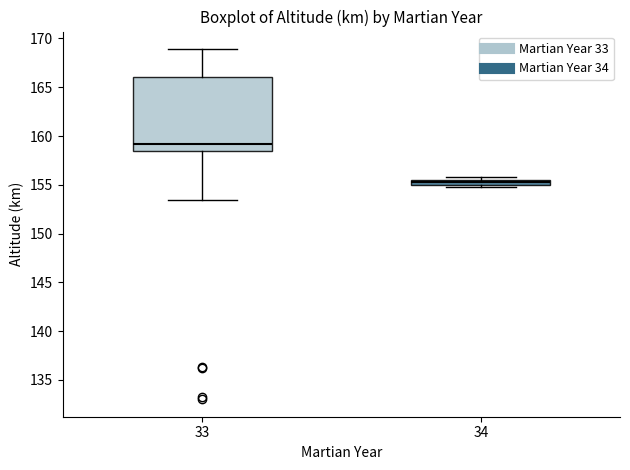

Where is the lower edge of the box at x = 34 on the y-axis? The values are not printed on the chart, so give them approximately, as read against the axis.

155.0